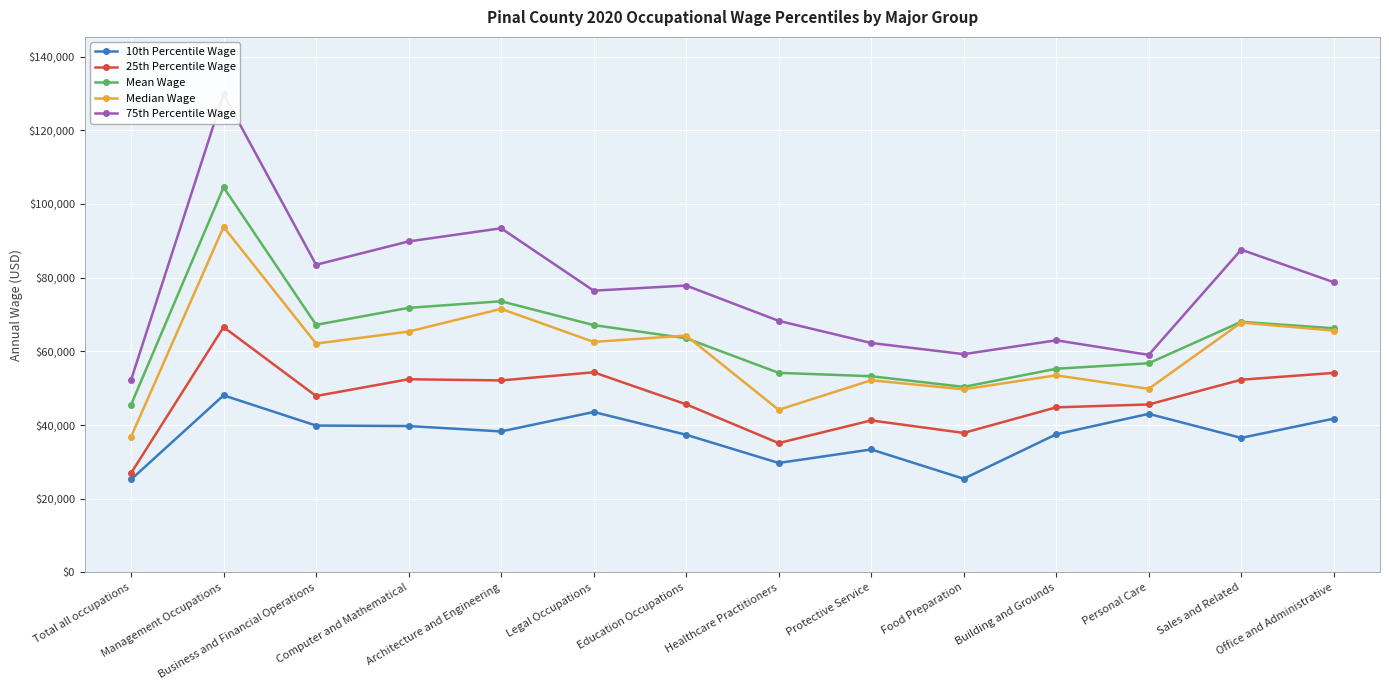

Reading left to right, list all the values displayed in this chart.

10th Percentile Wage: 25234	48067	39869	39739	38277	43549	37374	29721	33385	25440	37500	43049	36525	41747
25th Percentile Wage: 26960	66587	47886	52435	52117	54322	45630	35119	41267	37870	44813	45593	52310	54160
Mean Wage: 45517	104530	67194	71806	73600	67130	63565	54171	53260	50364	55286	56774	68024	66263
Median Wage: 36830	93777	62114	65370	71536	62571	64285	44148	52160	49706	53495	49832	67815	65632
75th Percentile Wage: 52249	129762	83500	89834	93405	76469	77863	68279	62277	59245	63000	59051	87593	78766